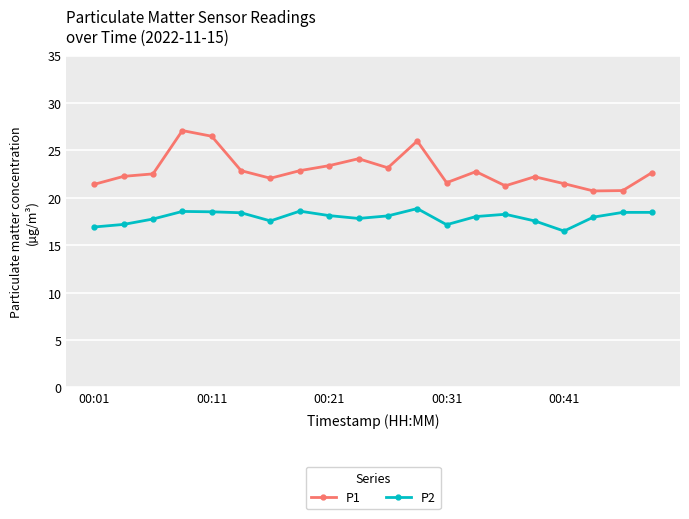

What is the value of the P2 point at the 5th from the left?

18.5